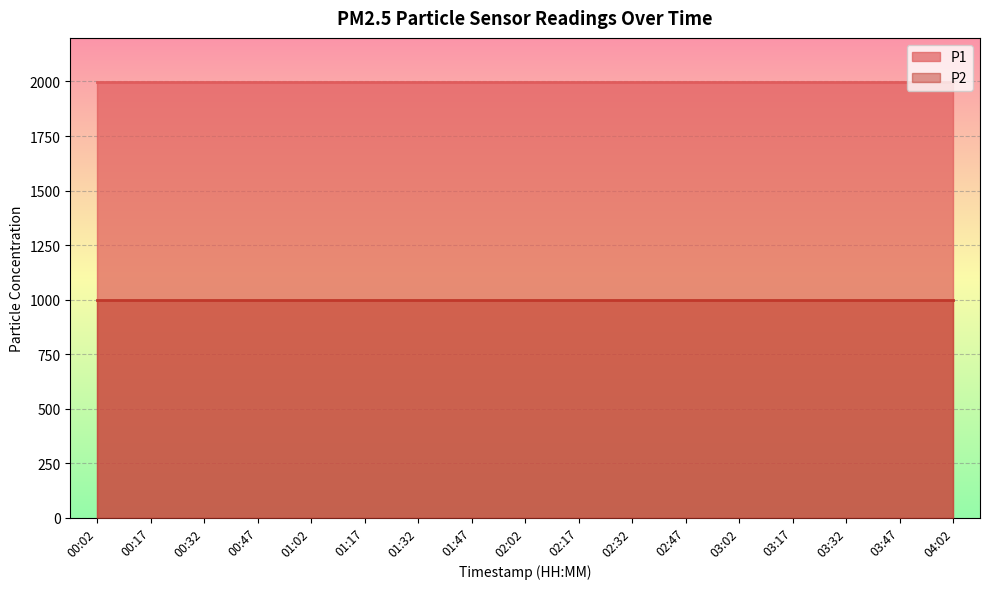

Reading left to right, extract all data points from this chart.

P1: 00:02=1999.9	00:17=1999.9	00:32=1999.9	00:47=1999.9	01:02=1999.9	01:17=1999.9	01:32=1999.9	01:47=1999.9	02:02=1999.9	02:17=1999.9	02:32=1999.9	02:47=1999.9	03:02=1999.9	03:17=1999.9	03:32=1999.9	03:47=1999.9	04:02=1999.9
P2: 00:02=999.9	00:17=999.9	00:32=999.9	00:47=999.9	01:02=999.9	01:17=999.9	01:32=999.9	01:47=999.9	02:02=999.9	02:17=999.9	02:32=999.9	02:47=999.9	03:02=999.9	03:17=999.9	03:32=999.9	03:47=999.9	04:02=999.9